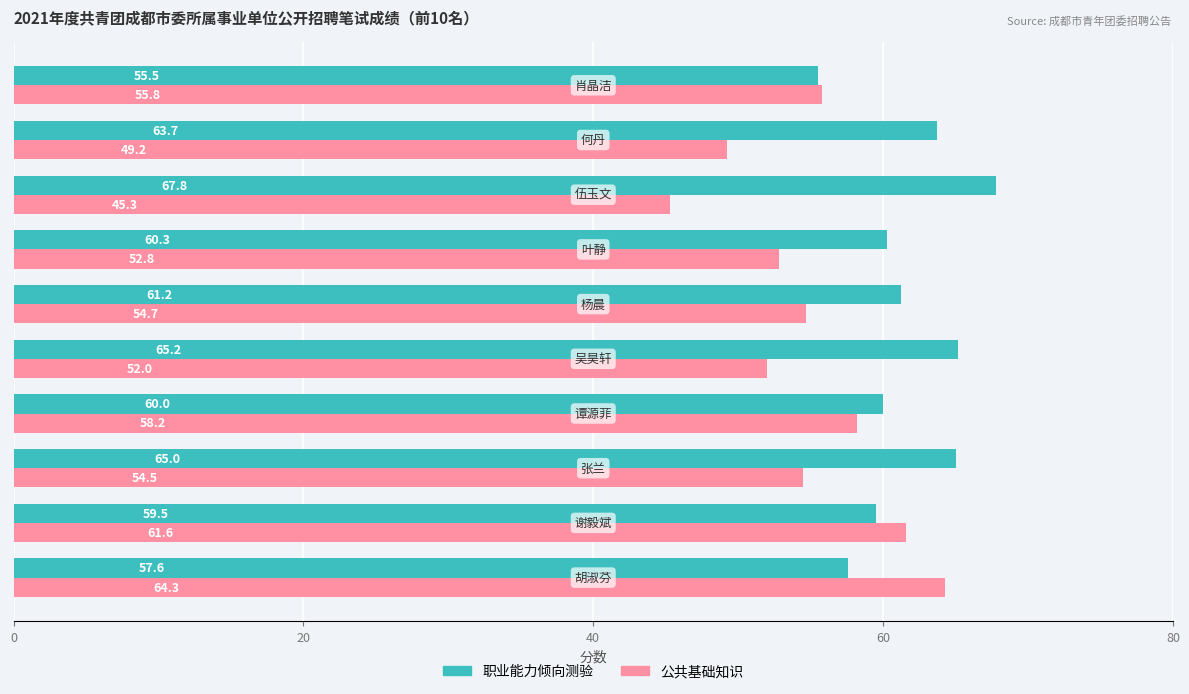

List the series in order of their peak value, lowest first.

公共基础知识, 职业能力倾向测验